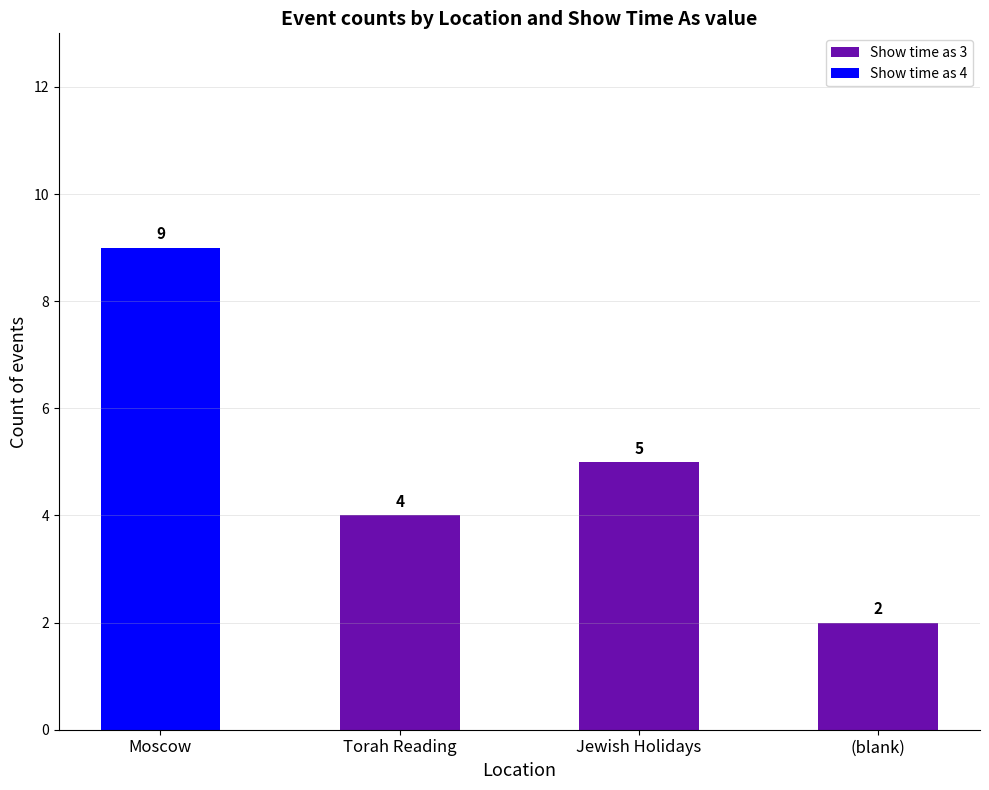

What is the total value across all series at Moscow?

9